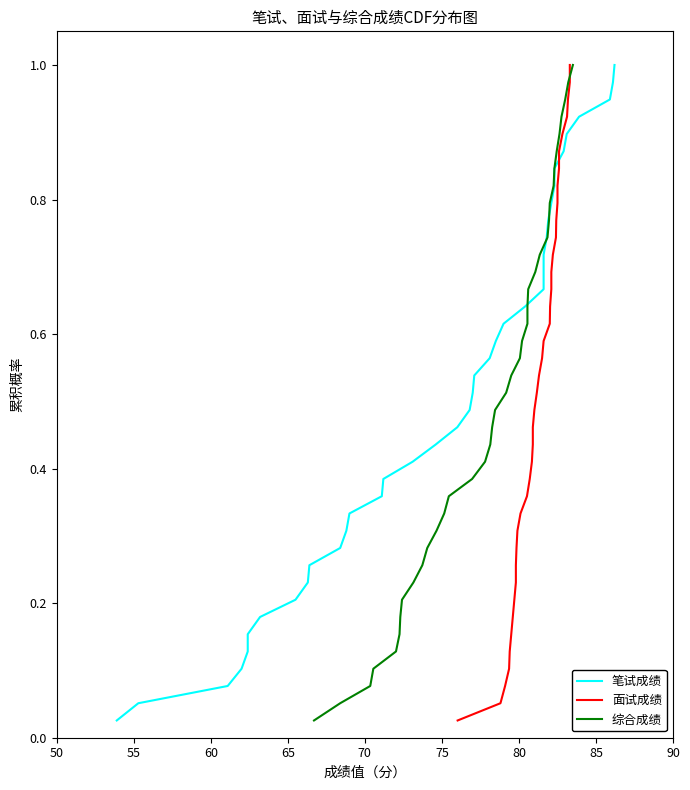

Reading left to right, extract all data points from this chart.

笔试成绩: 0.0	0.1	0.1	0.1	0.1	0.2	0.2	0.2	0.2	0.3	0.3	0.3	0.3	0.4	0.4	0.4	0.4	0.5	0.5	0.5	0.5	0.6	0.6	0.6	0.6	0.7	0.7	0.7	0.7	0.8	0.8	0.8	0.8	0.9	0.9	0.9	0.9	1.0	1.0
面试成绩: 0.0	0.1	0.1	0.1	0.1	0.2	0.2	0.2	0.2	0.3	0.3	0.3	0.3	0.4	0.4	0.4	0.4	0.5	0.5	0.5	0.5	0.6	0.6	0.6	0.6	0.7	0.7	0.7	0.7	0.8	0.8	0.8	0.8	0.9	0.9	0.9	0.9	1.0	1.0
综合成绩: 0.0	0.1	0.1	0.1	0.1	0.2	0.2	0.2	0.2	0.3	0.3	0.3	0.3	0.4	0.4	0.4	0.4	0.5	0.5	0.5	0.5	0.6	0.6	0.6	0.6	0.7	0.7	0.7	0.7	0.8	0.8	0.8	0.8	0.9	0.9	0.9	0.9	1.0	1.0